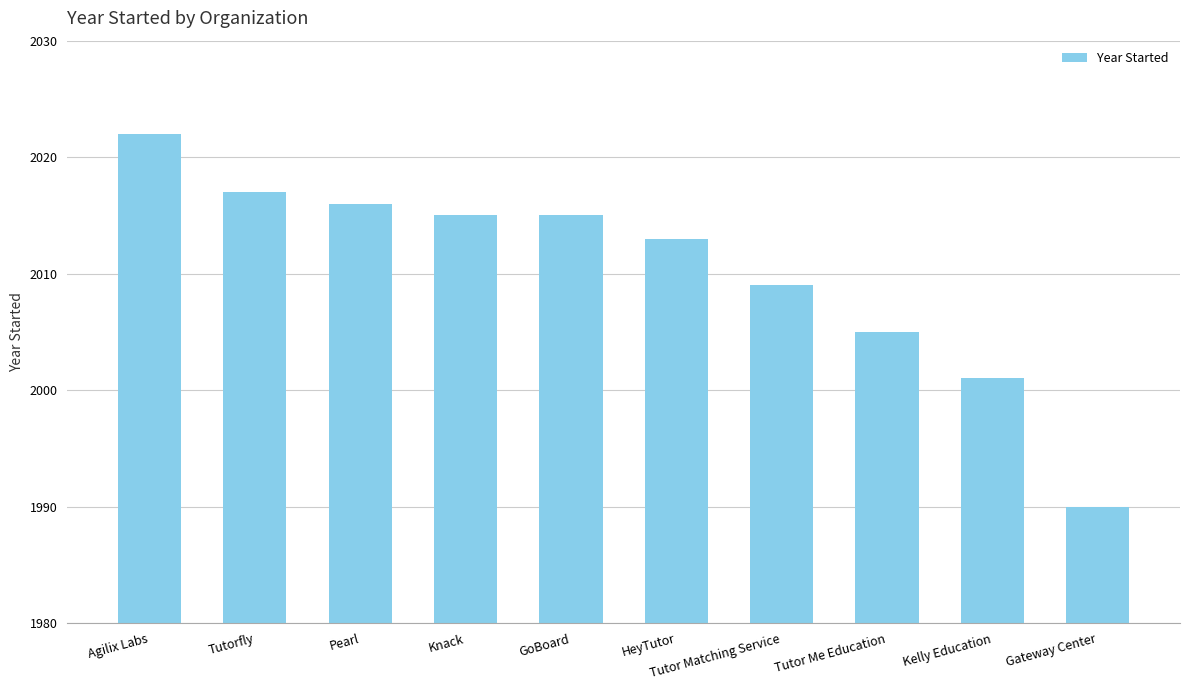

What is the label of the 7th bar from the right?

Knack